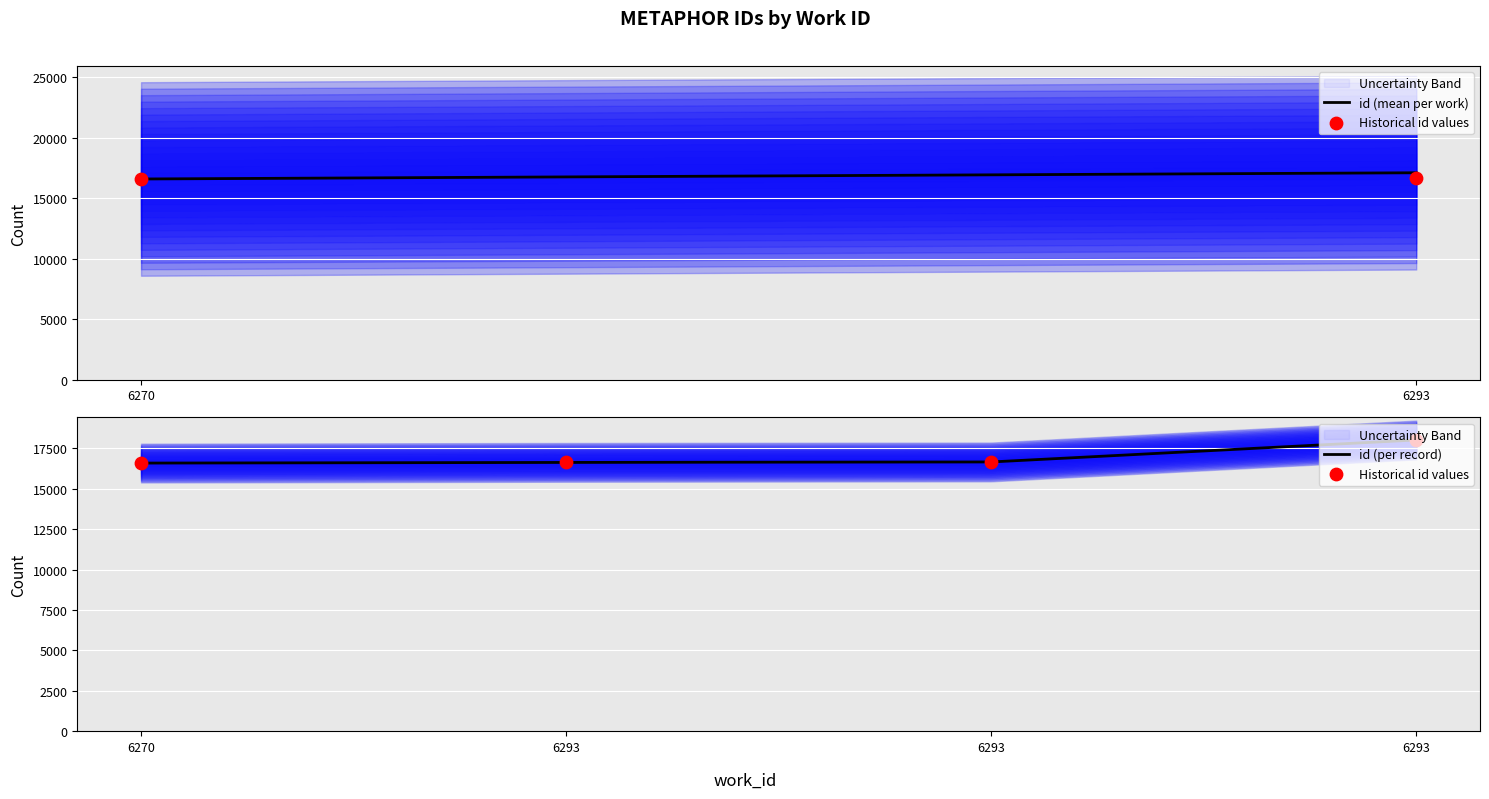

Approximately how many times larger is the value at 6293 compared to 6293?

1.1